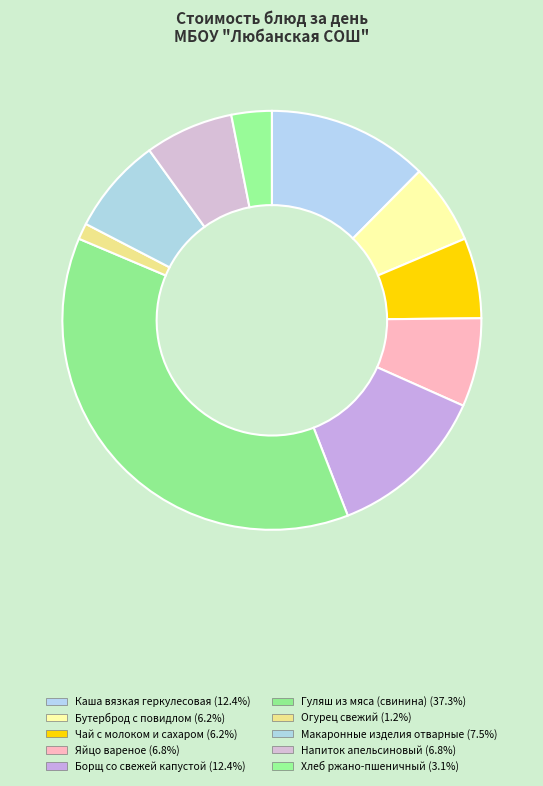

The Борщ со свежей капустой slice represents 26% of the pie. True or false?

False